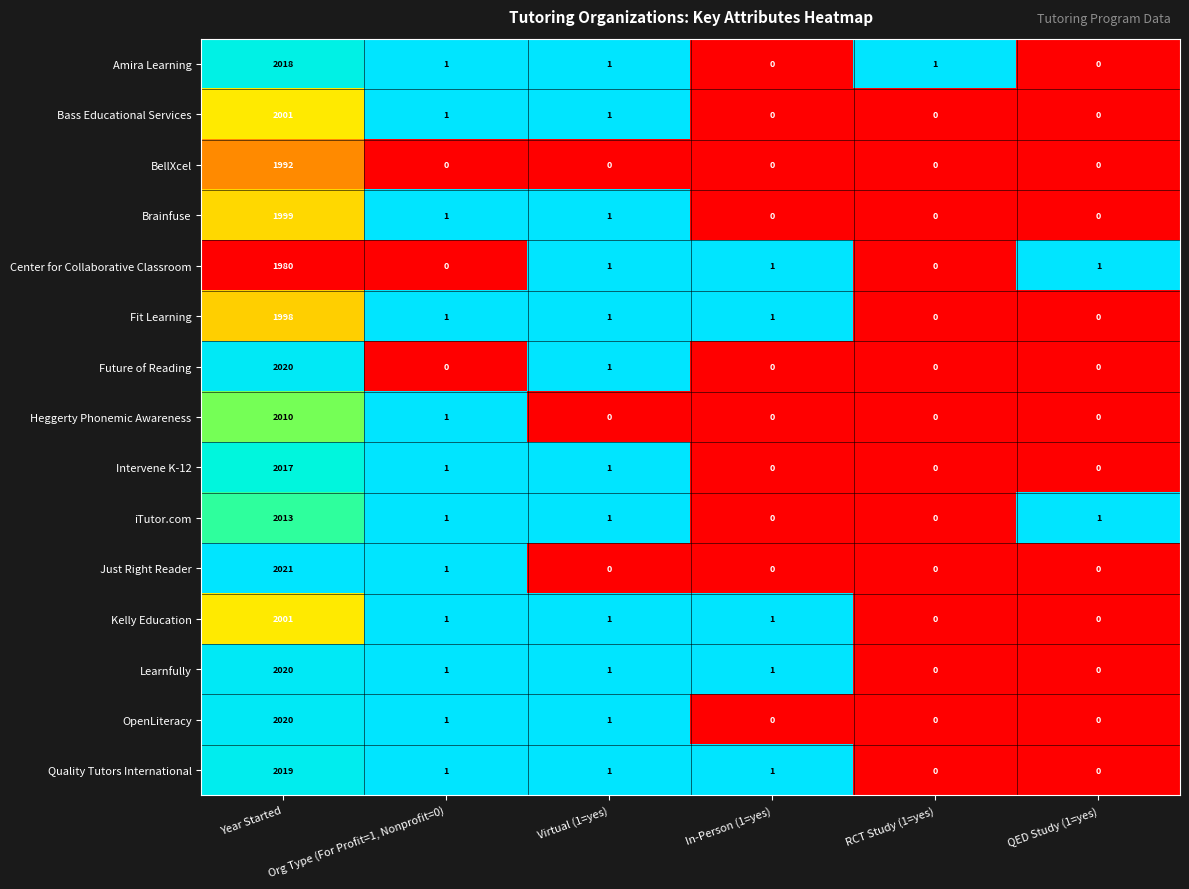

Which label corresponds to the largest value in the chart?

Year Started